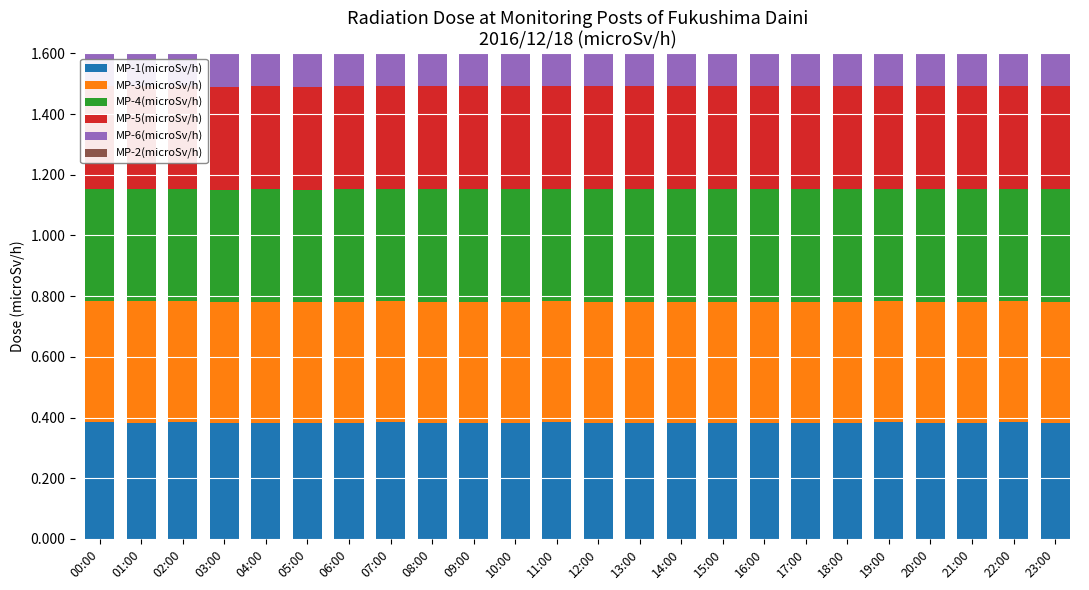

What is the average value of the MP-6(microSv/h) series?

0.2